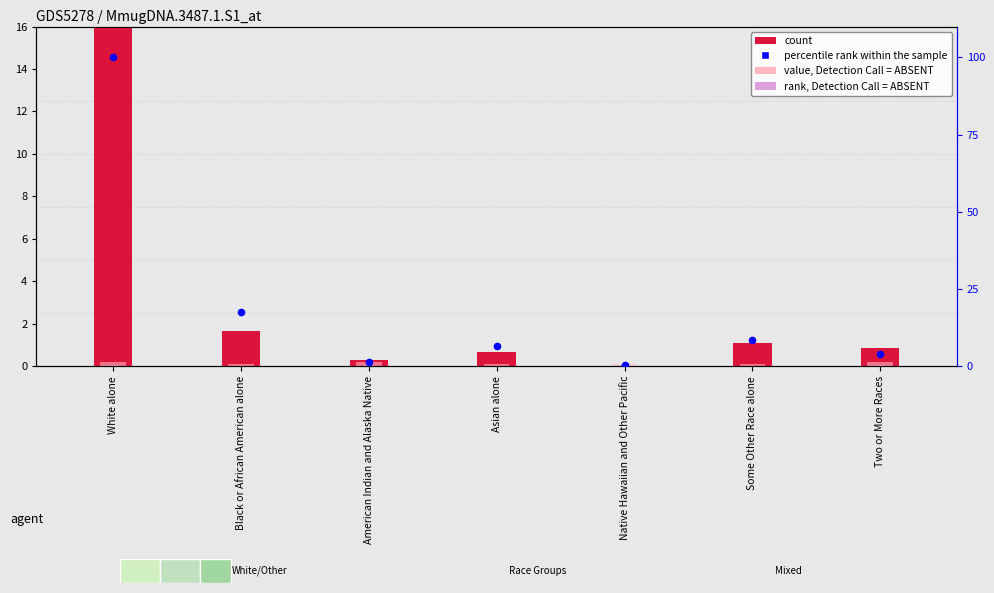

At which category is the sum across all series the highest?

White alone